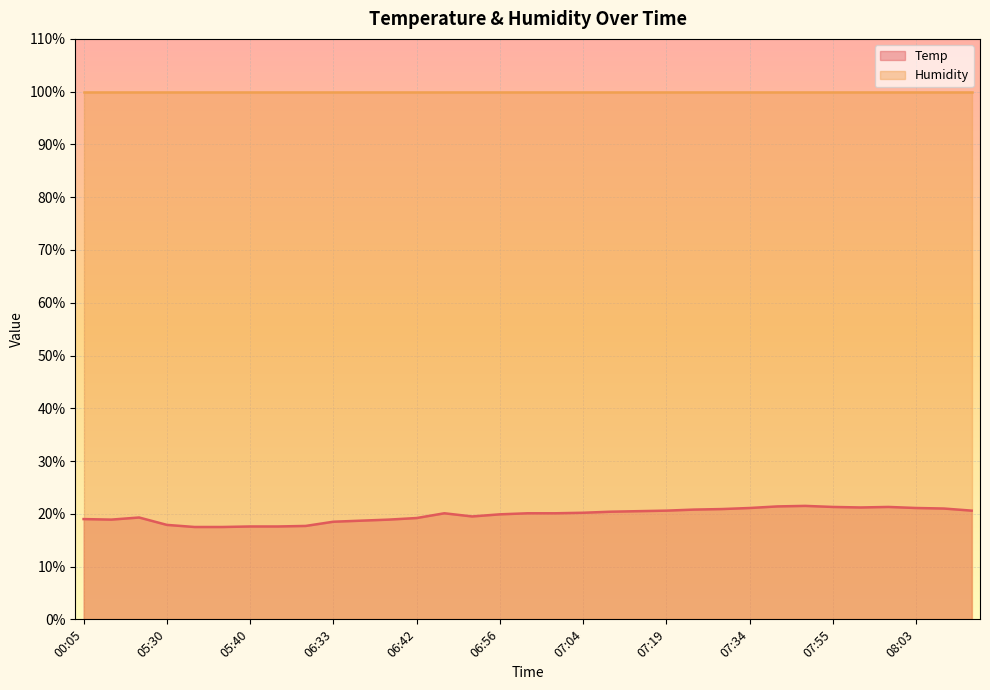

What position from the left is 07:40?

26